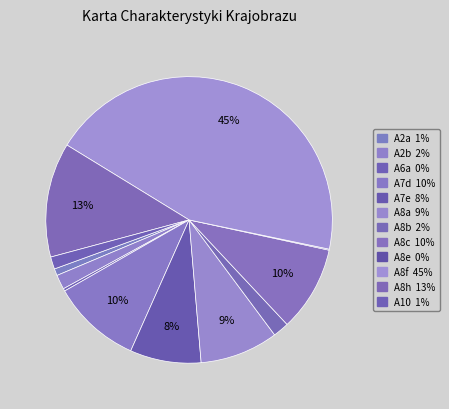

Is it true that A8c is 10% of the pie?

True